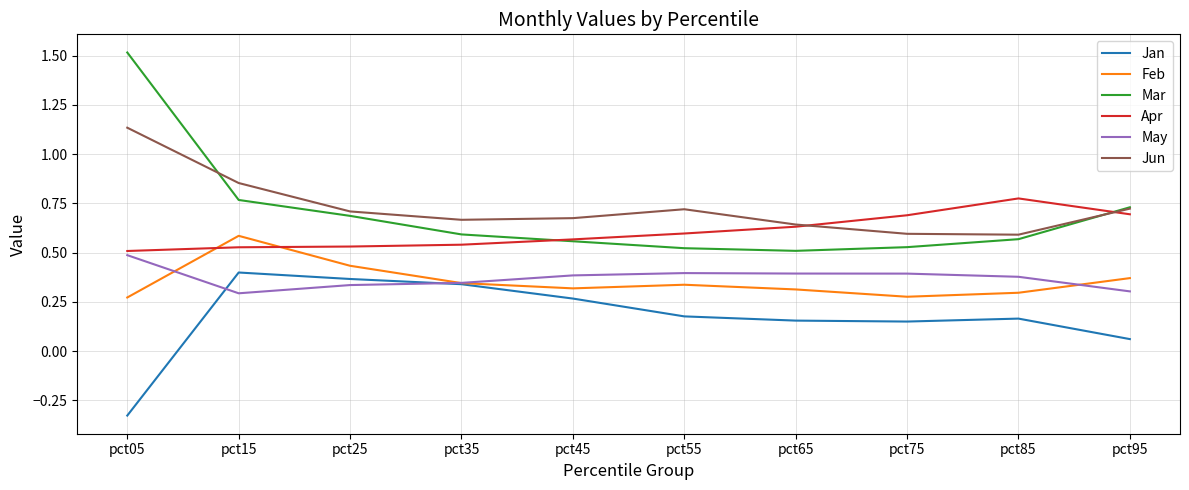

At which label does Mar reach its peak?

pct05